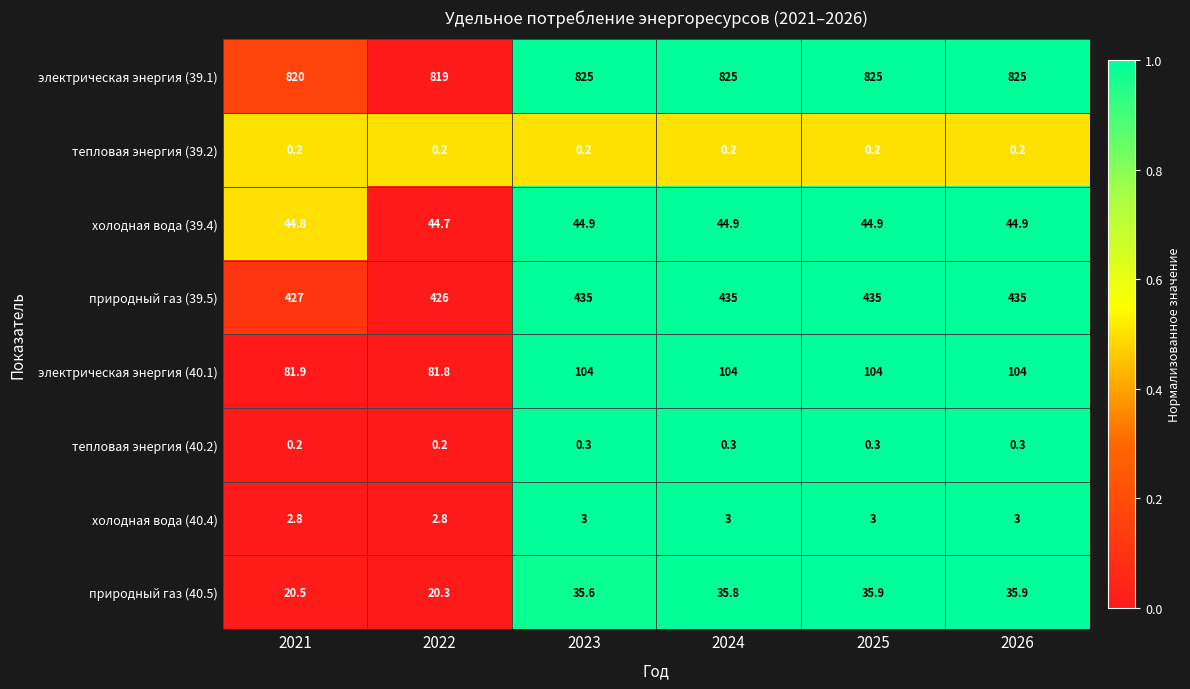

What is the minimum value for природный газ (39.5)?

426.0